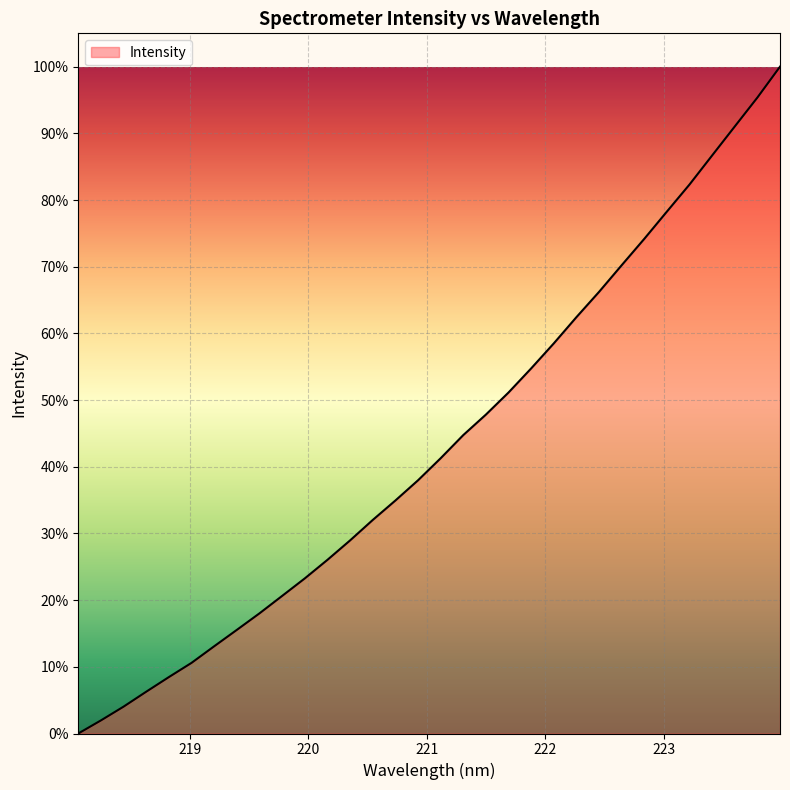

How many values exceed 41?

16